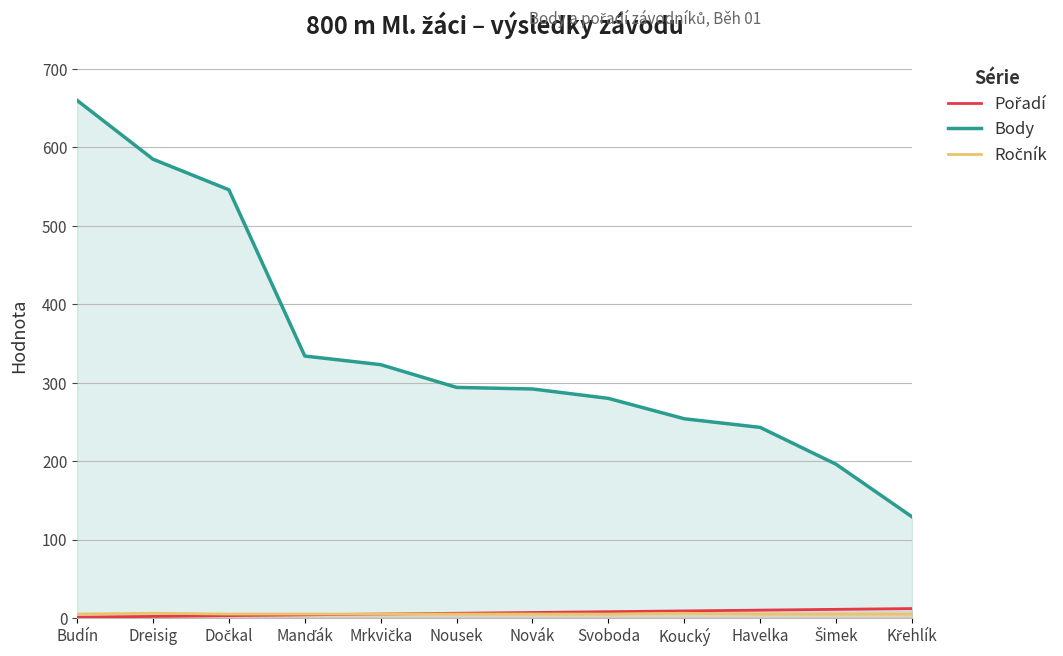

Reading right to left, transcribe all the data shown in this chart.

Pořadí: Křehlík=12	Šimek=11	Havelka=10	Koucký=9	Svoboda=8	Novák=7	Nousek=6	Mrkvička=5	Manďák=4	Dočkal=3	Dreisig=2	Budín=1
Body: Křehlík=129	Šimek=196	Havelka=243	Koucký=254	Svoboda=280	Novák=292	Nousek=294	Mrkvička=323	Manďák=334	Dočkal=546	Dreisig=585	Budín=660
Ročník: Křehlík=5	Šimek=5	Havelka=5	Koucký=6	Svoboda=5	Novák=5	Nousek=5	Mrkvička=5	Manďák=5	Dočkal=5	Dreisig=6	Budín=5